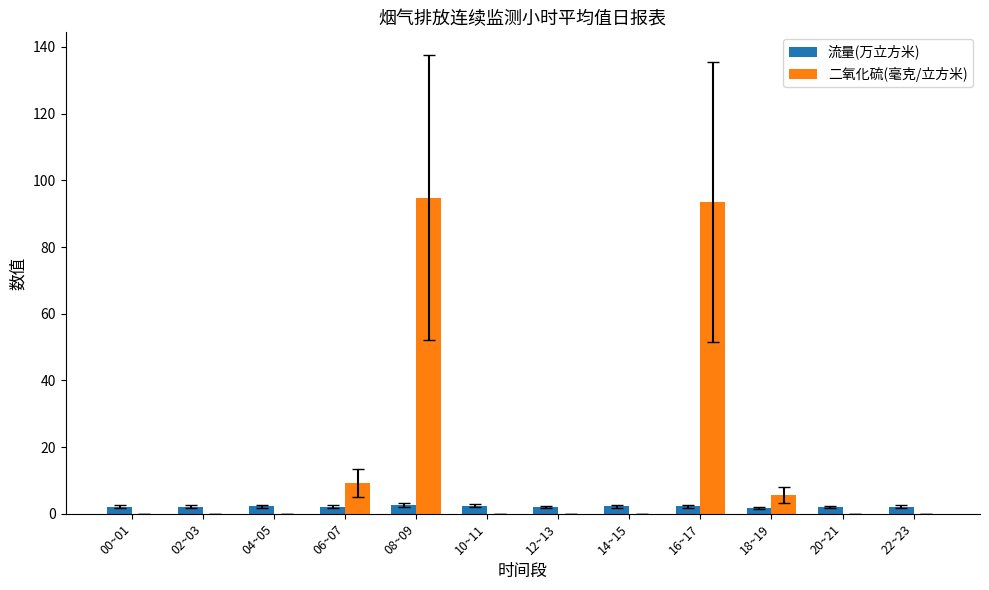

What is the sum of the 流量(万立方米) values at 00~01 and 04~05?

4.4